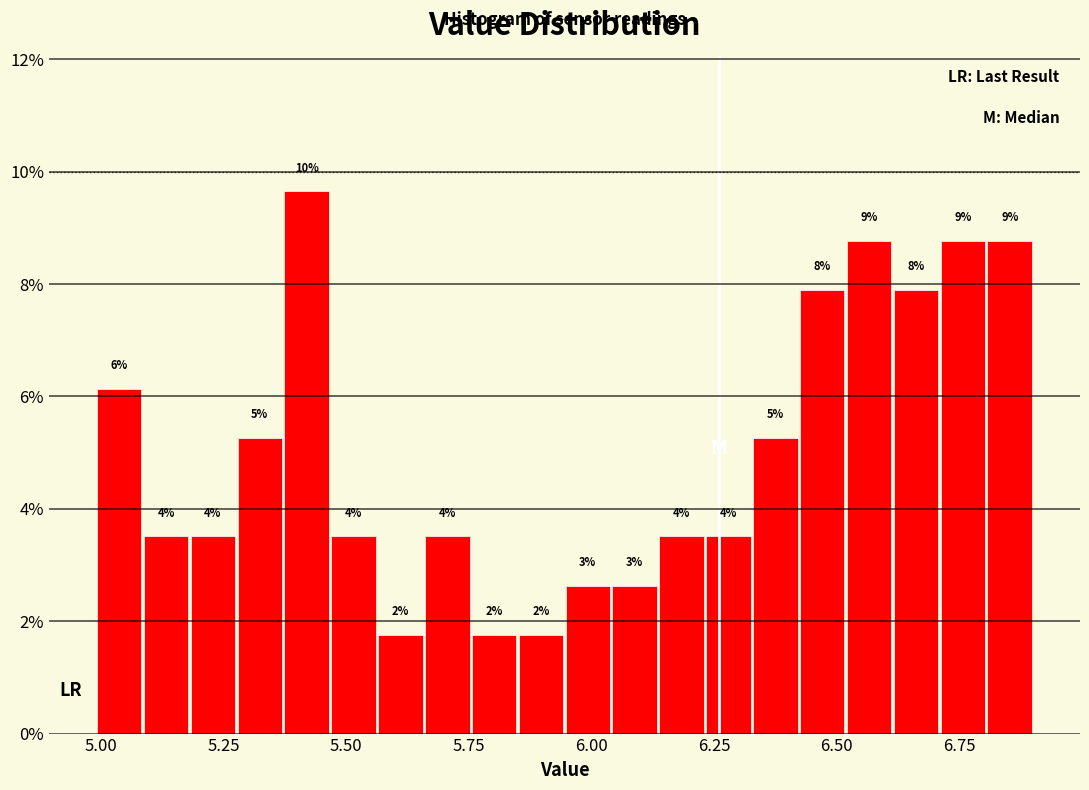

Read against the x-axis, roughly where is the centre of the tallest bar?

5.40